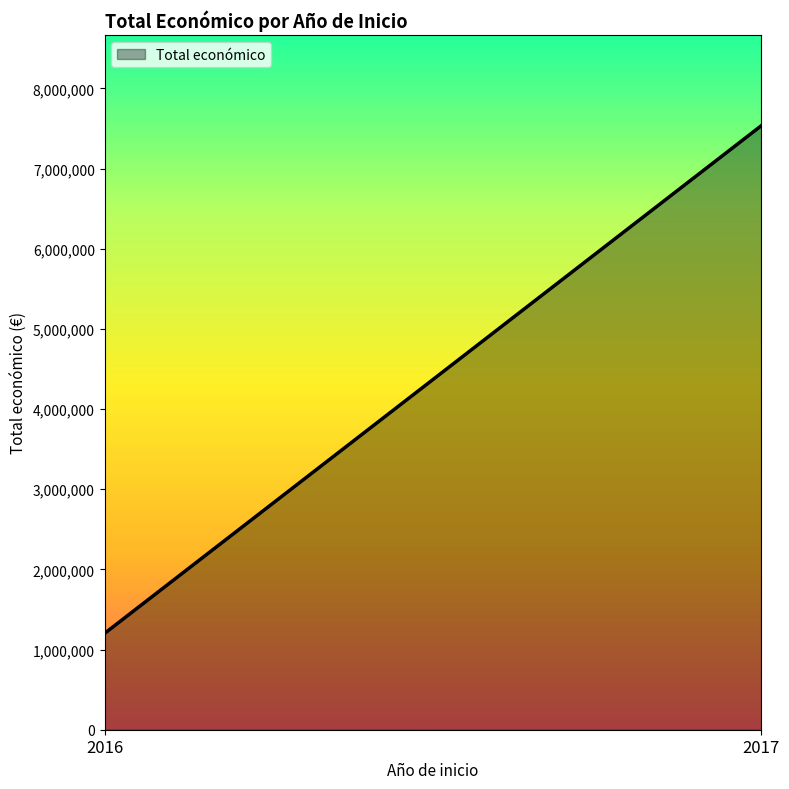

How many distinct data groups are displayed?

1